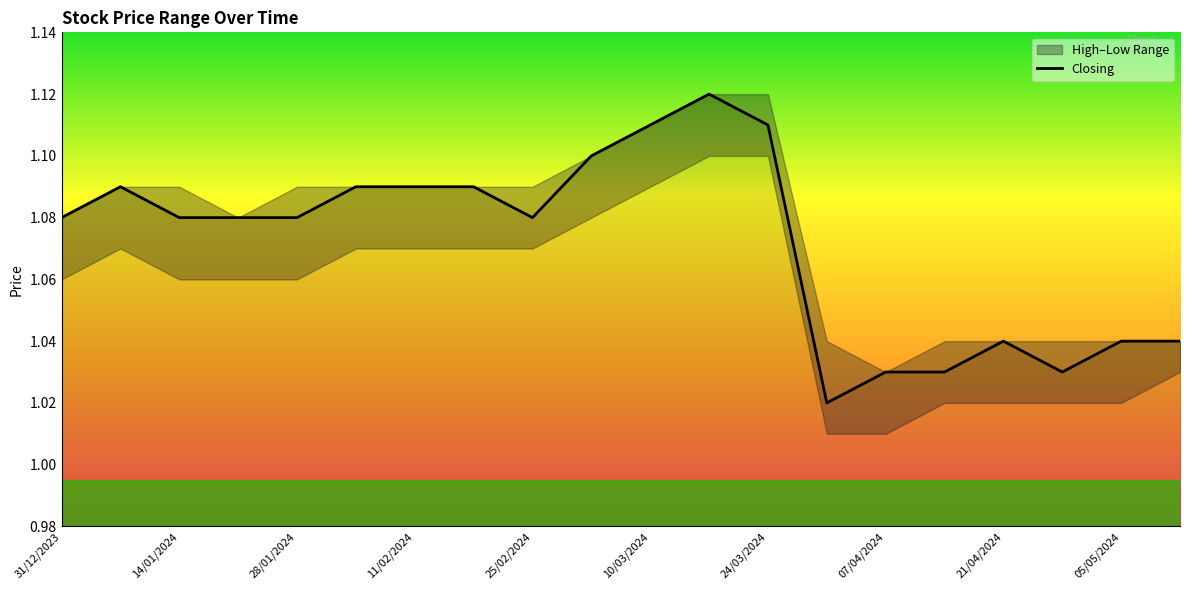

Is it true that the value at 11 is 1.1?

True